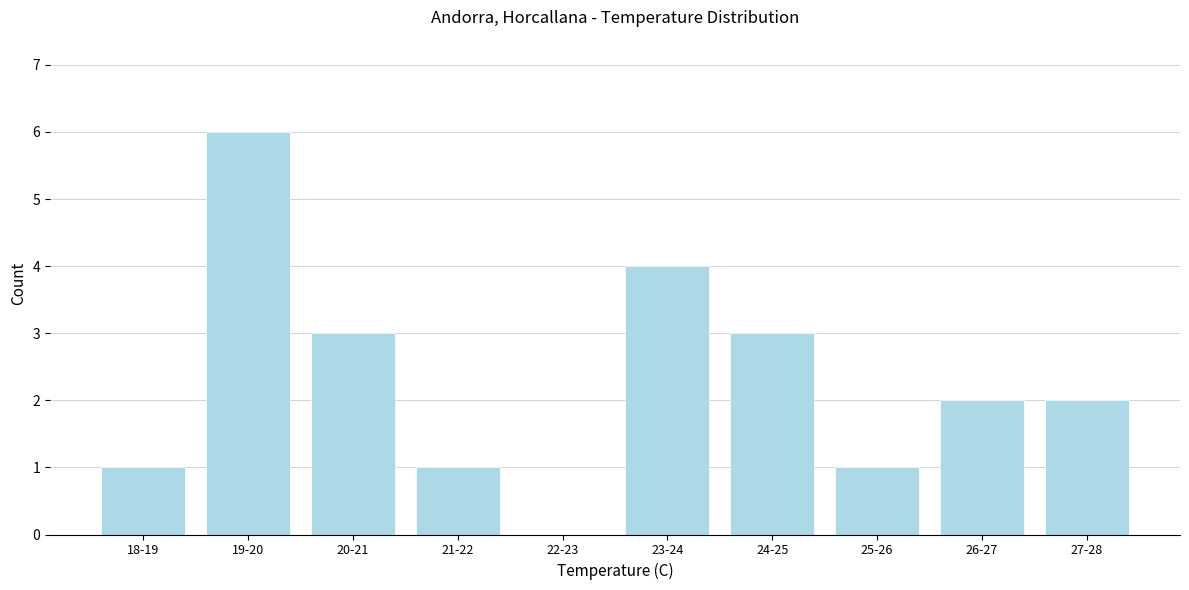

Reading right to left, what are all the values shown in this chart?

27-28=2	26-27=2	25-26=1	24-25=3	23-24=4	22-23=0	21-22=1	20-21=3	19-20=6	18-19=1